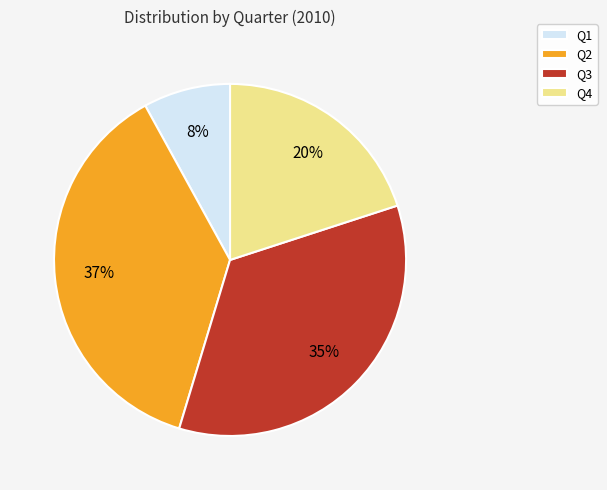

Is it true that Q3 is 35% of the pie?

True